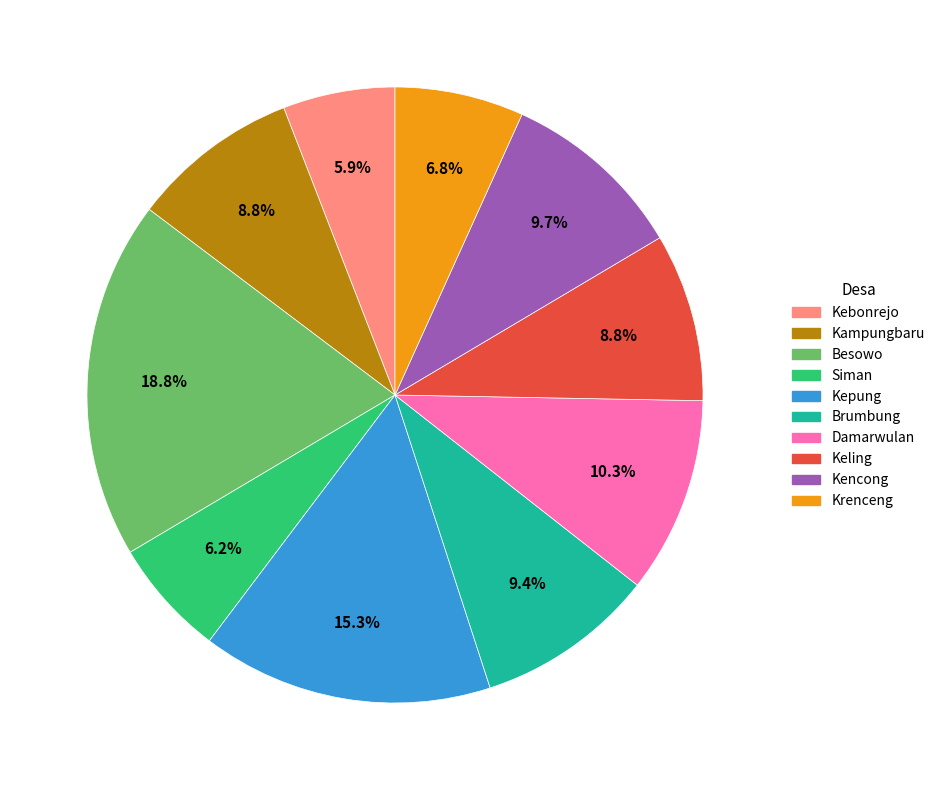

True or false: Brumbung accounts for 2% of the total.

False